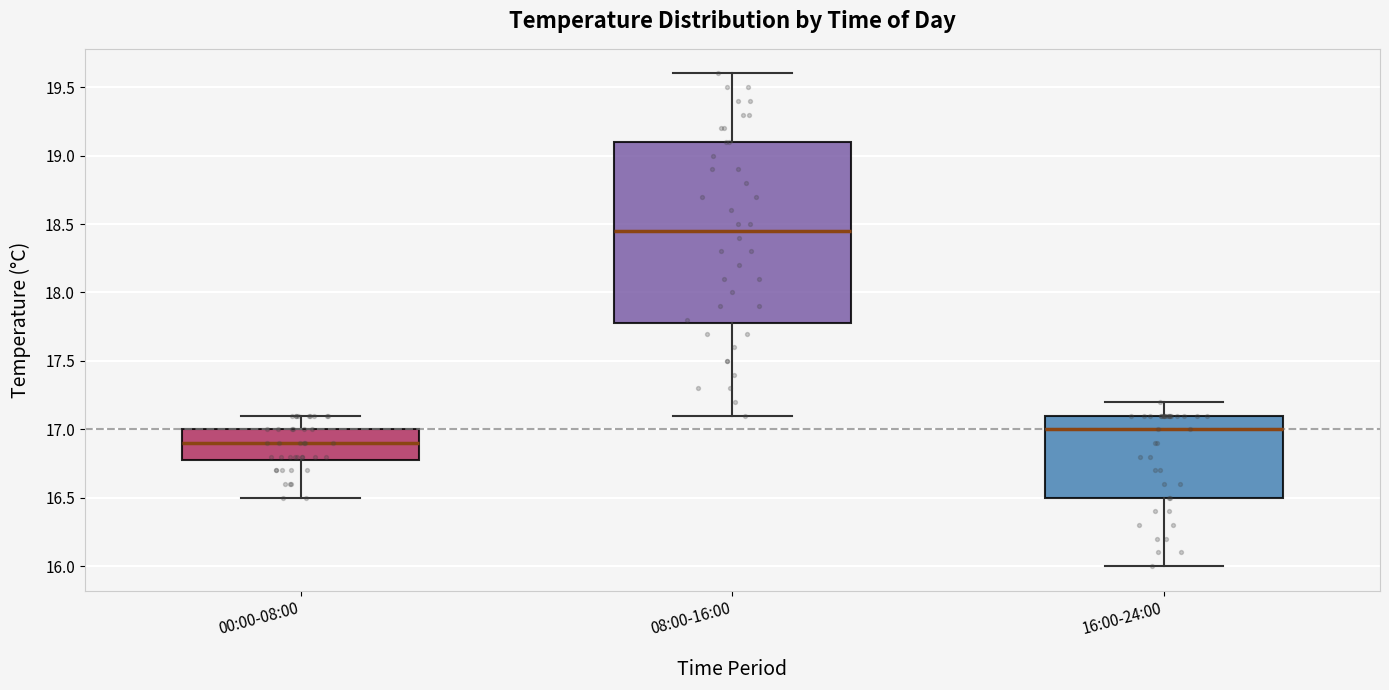

Comparing the boxes themselves (not the whiskers), which one is the tallest?

08:00-16:00